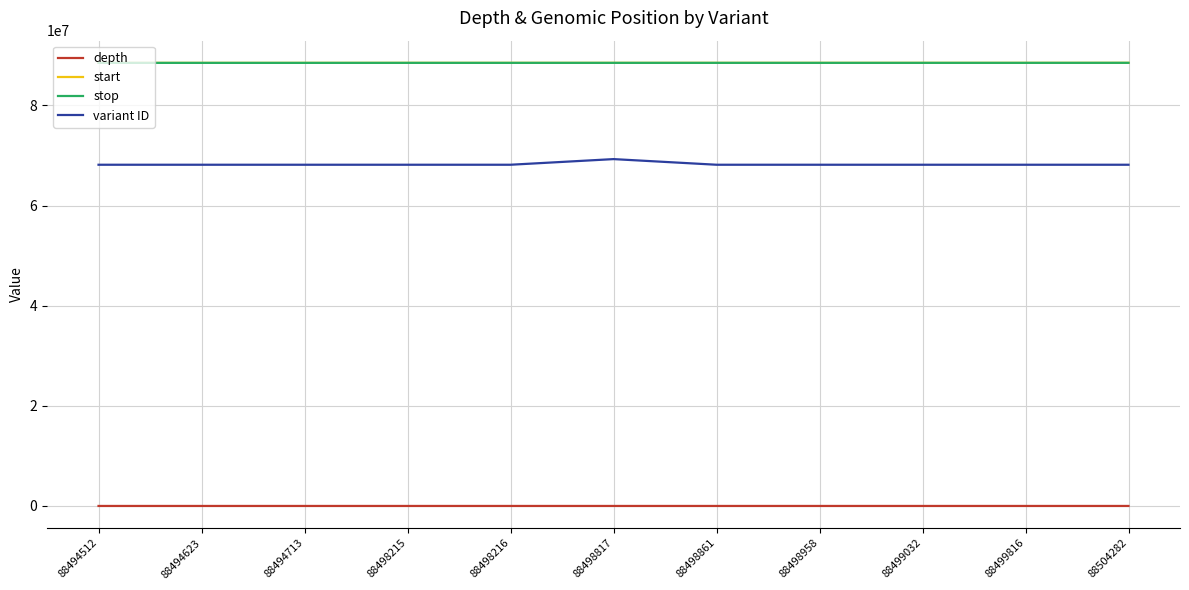

Is it true that variant ID equals 68148702 at 88494713?

True